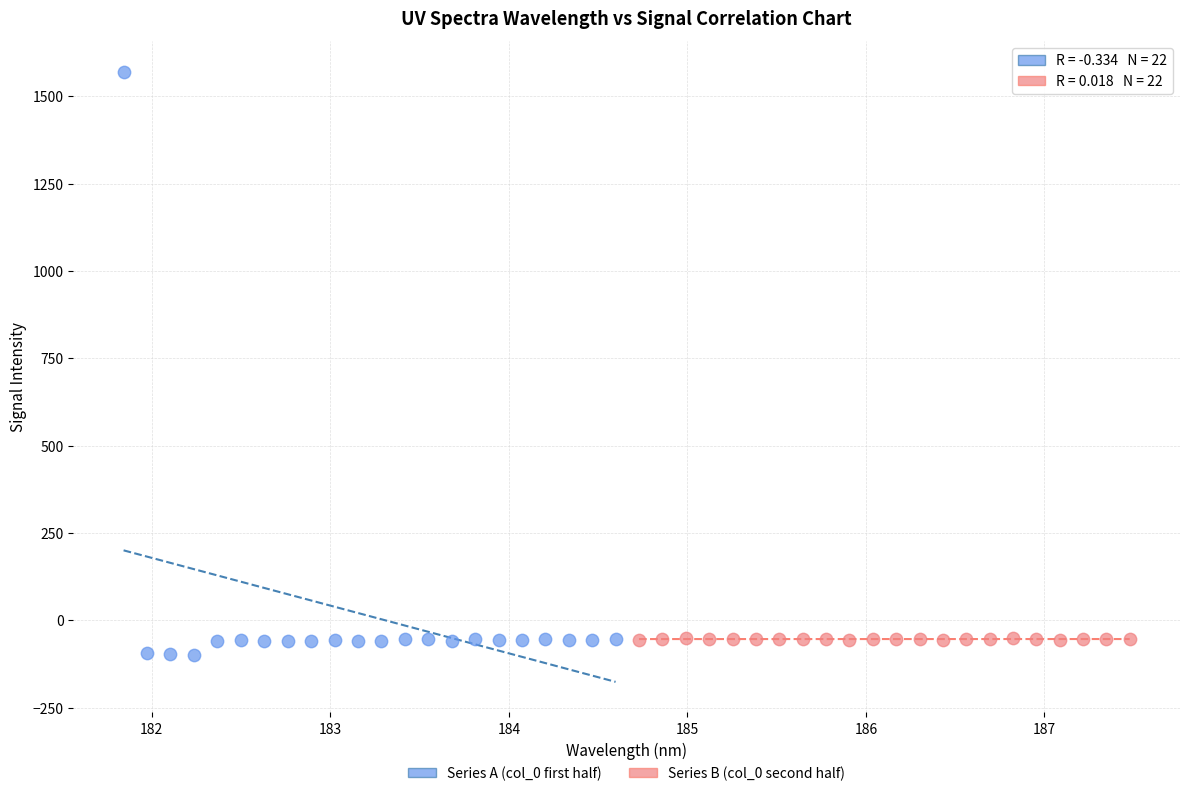

Which series contains the highest Y value?

Series A (col_0 first half)